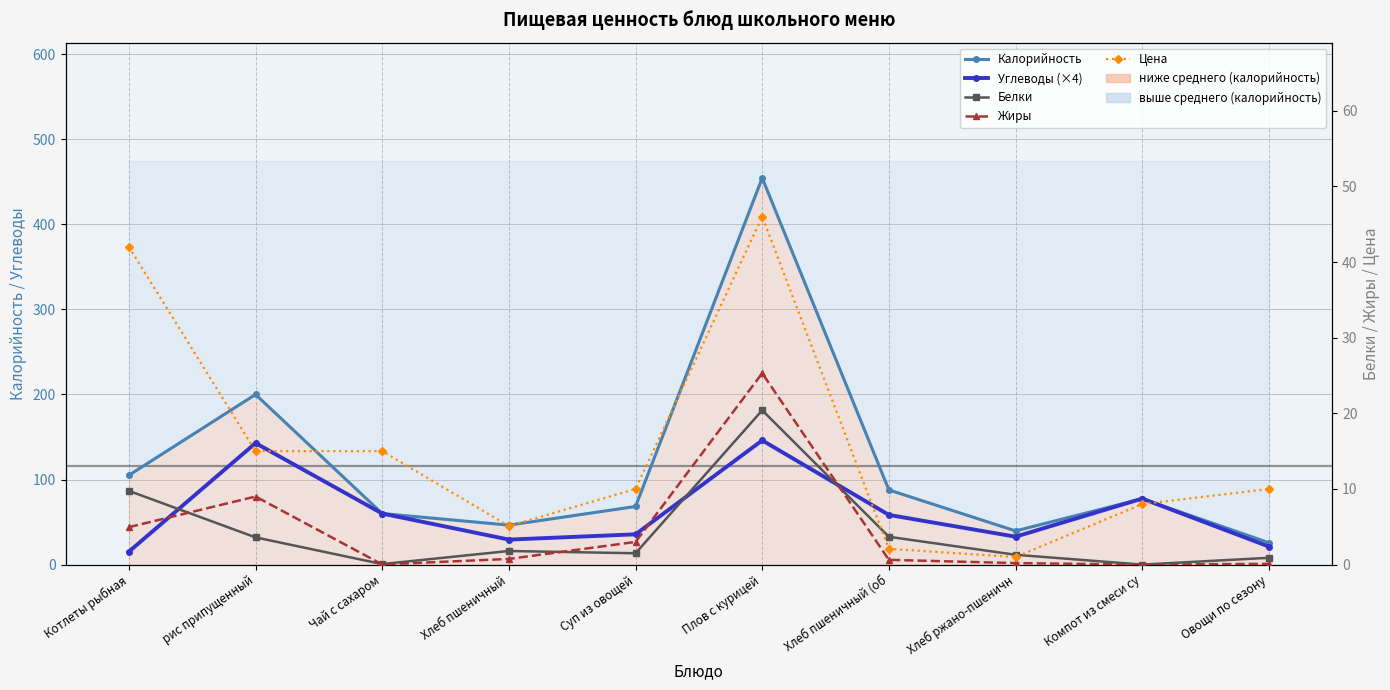

What is the label of the 6th point from the left?

Плов с курицей